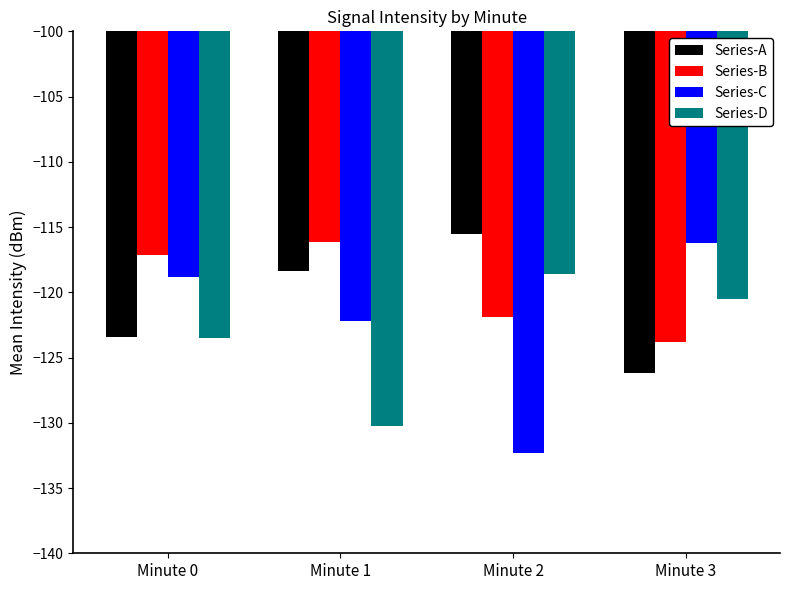

Reading right to left, extract all data points from this chart.

Series-A: -126.2	-115.5	-118.4	-123.4
Series-B: -123.8	-121.9	-116.2	-117.2
Series-C: -116.2	-132.4	-122.2	-118.9
Series-D: -120.5	-118.6	-130.3	-123.5